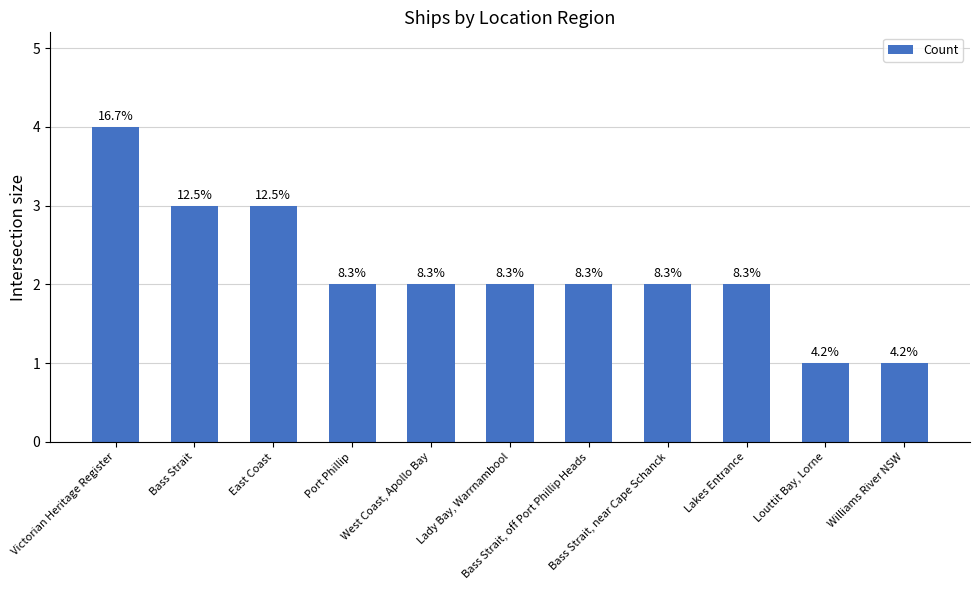

Which category has the highest value across all series?

Victorian Heritage Register